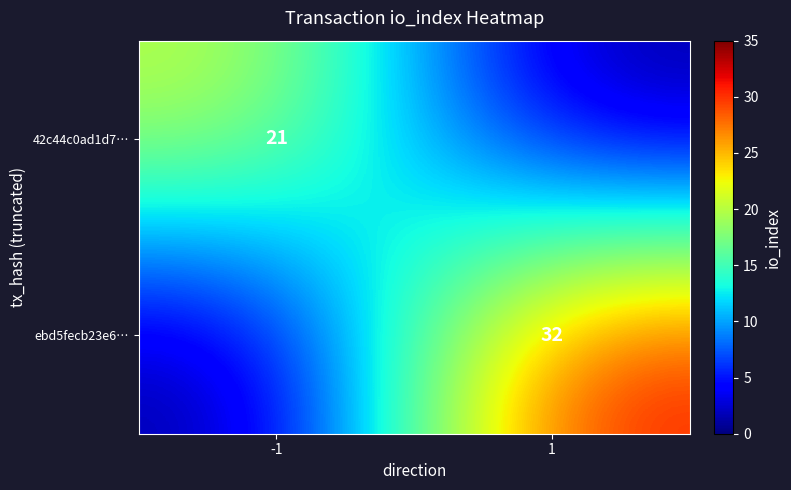

What is the spread (max minus min) of values at 1?

32